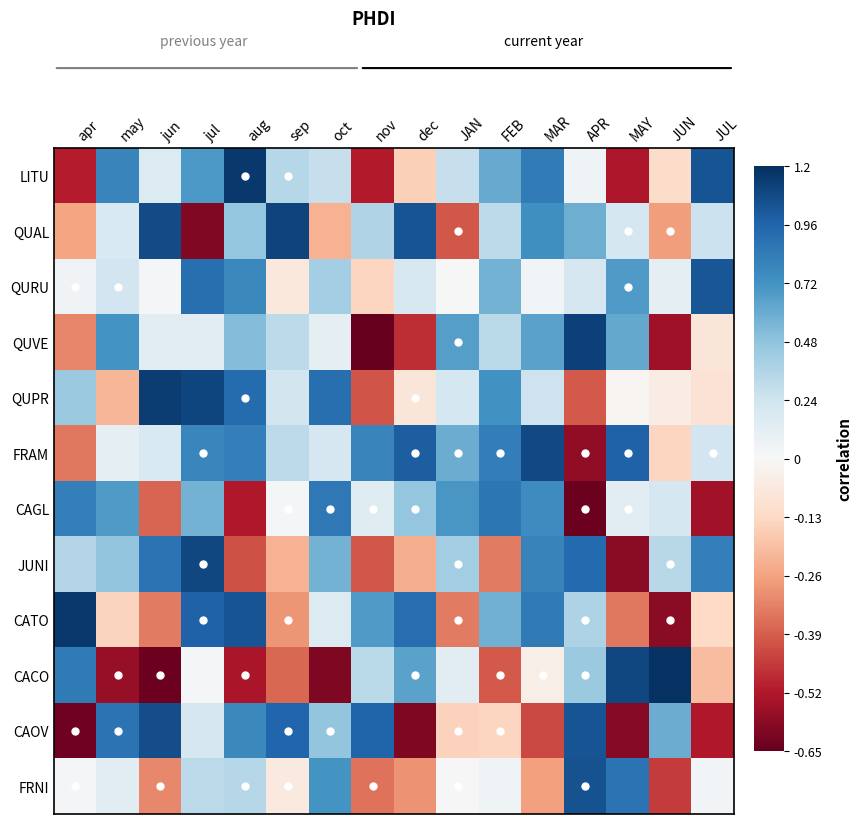

Reading left to right, extract all data points from this chart.

LITU: apr=-0.5	may=0.8	jun=0.2	jul=0.7	aug=1.2	sep=0.3	oct=0.3	nov=-0.5	dec=-0.2	JAN=0.3	FEB=0.6	MAR=0.8	APR=0.1	MAY=-0.5	JUN=-0.1	JUL=1.0
QUAL: apr=-0.3	may=0.2	jun=1.1	jul=-0.6	aug=0.5	sep=1.1	oct=-0.2	nov=0.4	dec=1.0	JAN=-0.4	FEB=0.3	MAR=0.7	APR=0.6	MAY=0.2	JUN=-0.3	JUL=0.3
QURU: apr=0.0	may=0.2	jun=0.0	jul=0.9	aug=0.8	sep=-0.1	oct=0.4	nov=-0.1	dec=0.2	JAN=0.0	FEB=0.6	MAR=0.0	APR=0.2	MAY=0.7	JUN=0.1	JUL=1.0
QUVE: apr=-0.3	may=0.7	jun=0.1	jul=0.1	aug=0.5	sep=0.3	oct=0.1	nov=-0.6	dec=-0.5	JAN=0.7	FEB=0.3	MAR=0.6	APR=1.1	MAY=0.6	JUN=-0.6	JUL=-0.1
QUPR: apr=0.4	may=-0.2	jun=1.1	jul=1.1	aug=0.9	sep=0.2	oct=0.9	nov=-0.4	dec=-0.1	JAN=0.2	FEB=0.7	MAR=0.2	APR=-0.4	MAY=-0.0	JUN=-0.0	JUL=-0.1
FRAM: apr=-0.3	may=0.1	jun=0.2	jul=0.8	aug=0.8	sep=0.3	oct=0.2	nov=0.8	dec=1.0	JAN=0.6	FEB=0.8	MAR=1.1	APR=-0.6	MAY=1.0	JUN=-0.1	JUL=0.2
CAGL: apr=0.8	may=0.7	jun=-0.4	jul=0.6	aug=-0.5	sep=0.0	oct=0.9	nov=0.1	dec=0.5	JAN=0.7	FEB=0.9	MAR=0.8	APR=-0.6	MAY=0.1	JUN=0.2	JUL=-0.5
JUNI: apr=0.4	may=0.5	jun=0.9	jul=1.1	aug=-0.4	sep=-0.2	oct=0.6	nov=-0.4	dec=-0.2	JAN=0.4	FEB=-0.3	MAR=0.8	APR=0.9	MAY=-0.6	JUN=0.3	JUL=0.8
CATO: apr=1.2	may=-0.1	jun=-0.3	jul=1.0	aug=1.0	sep=-0.3	oct=0.2	nov=0.7	dec=0.9	JAN=-0.3	FEB=0.6	MAR=0.8	APR=0.4	MAY=-0.3	JUN=-0.6	JUL=-0.1
CACO: apr=0.8	may=-0.6	jun=-0.6	jul=0.0	aug=-0.5	sep=-0.4	oct=-0.6	nov=0.3	dec=0.6	JAN=0.1	FEB=-0.4	MAR=-0.0	APR=0.4	MAY=1.1	JUN=1.2	JUL=-0.2
CAOV: apr=-0.6	may=0.9	jun=1.1	jul=0.2	aug=0.8	sep=1.0	oct=0.5	nov=1.0	dec=-0.6	JAN=-0.1	FEB=-0.1	MAR=-0.4	APR=1.0	MAY=-0.6	JUN=0.6	JUL=-0.5
FRNI: apr=0.0	may=0.1	jun=-0.3	jul=0.3	aug=0.3	sep=-0.1	oct=0.7	nov=-0.4	dec=-0.3	JAN=0.0	FEB=0.0	MAR=-0.3	APR=1.0	MAY=0.9	JUN=-0.5	JUL=0.0